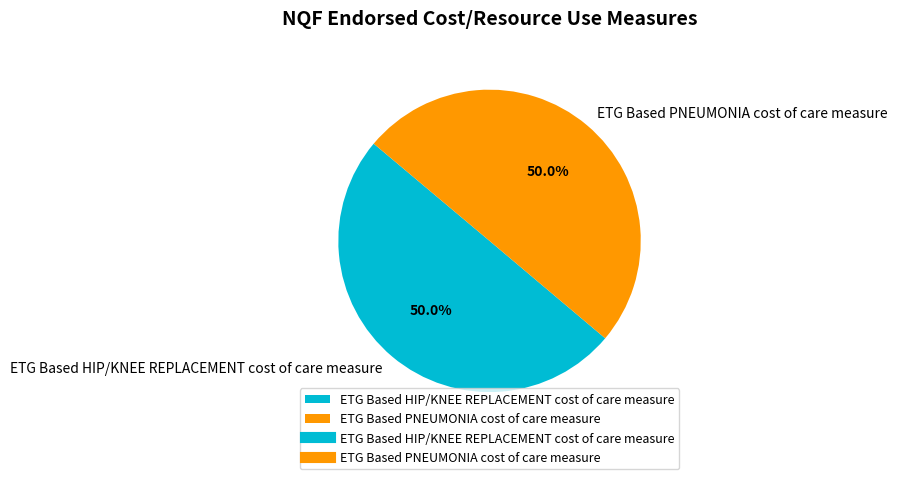

True or false: ETG Based PNEUMONIA cost of care measure accounts for 50% of the total.

True